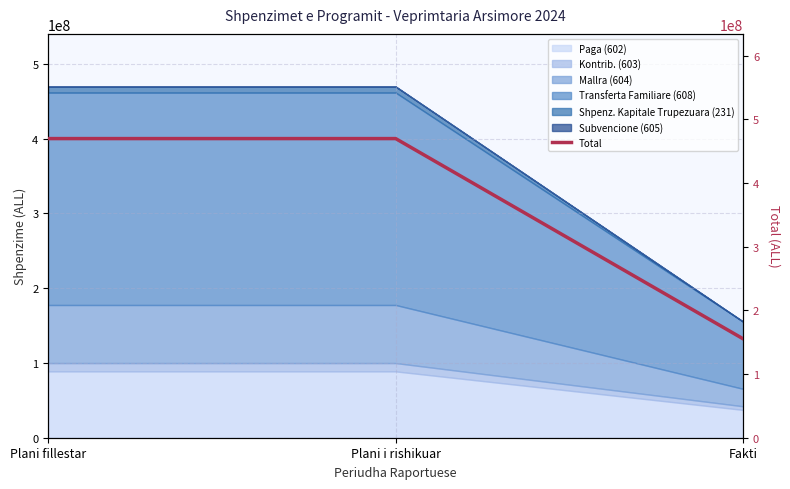

What is the sum of all values?

1094566510